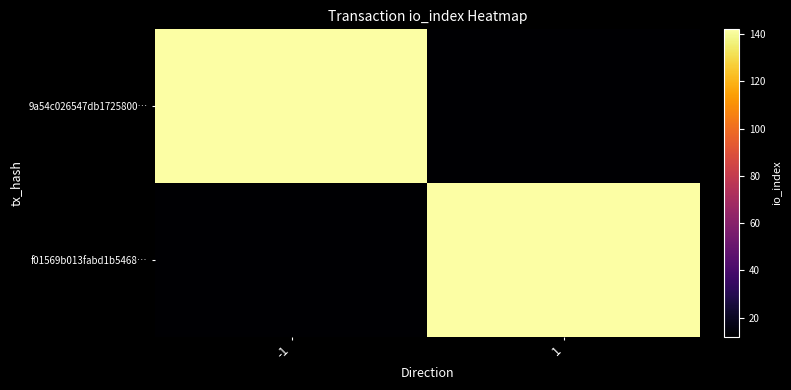

Reading right to left, extract all data points from this chart.

9a54c026547db1725800…: 1=12	-1=142
f01569b013fabd1b5468…: 1=142	-1=12